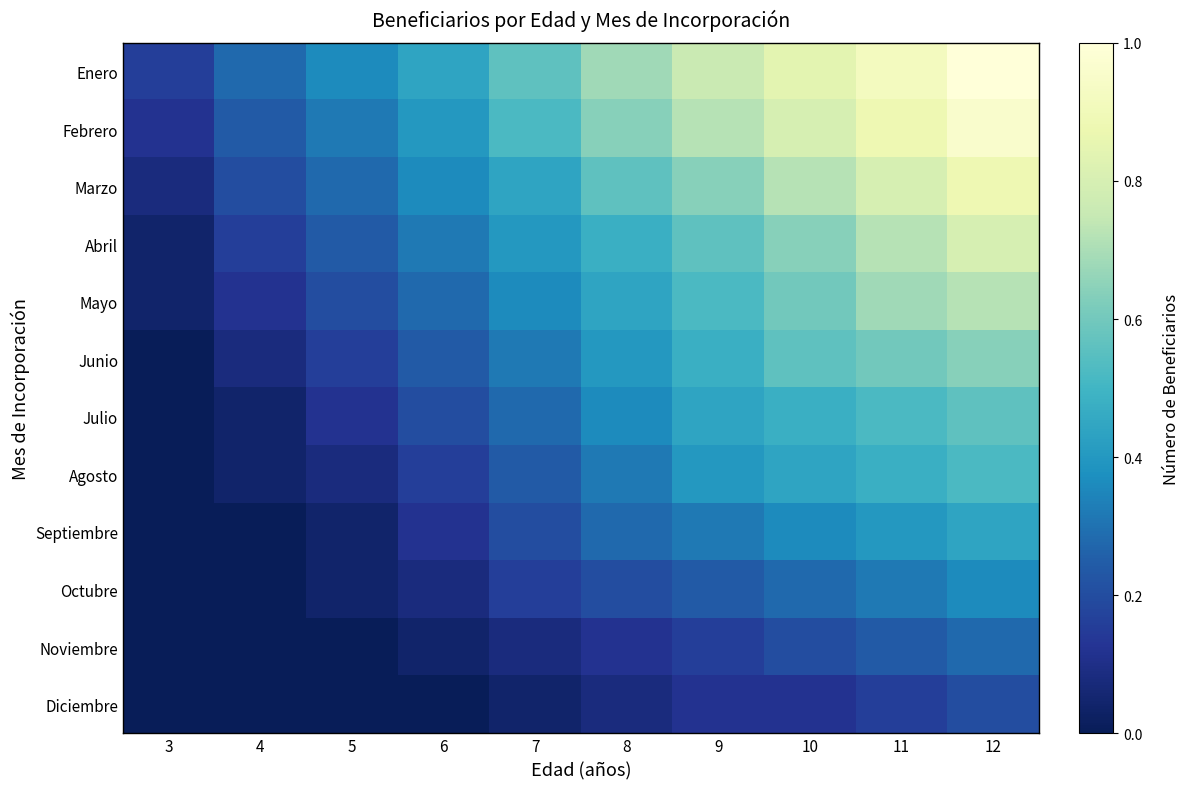

Which category has the lowest value across all series?

3